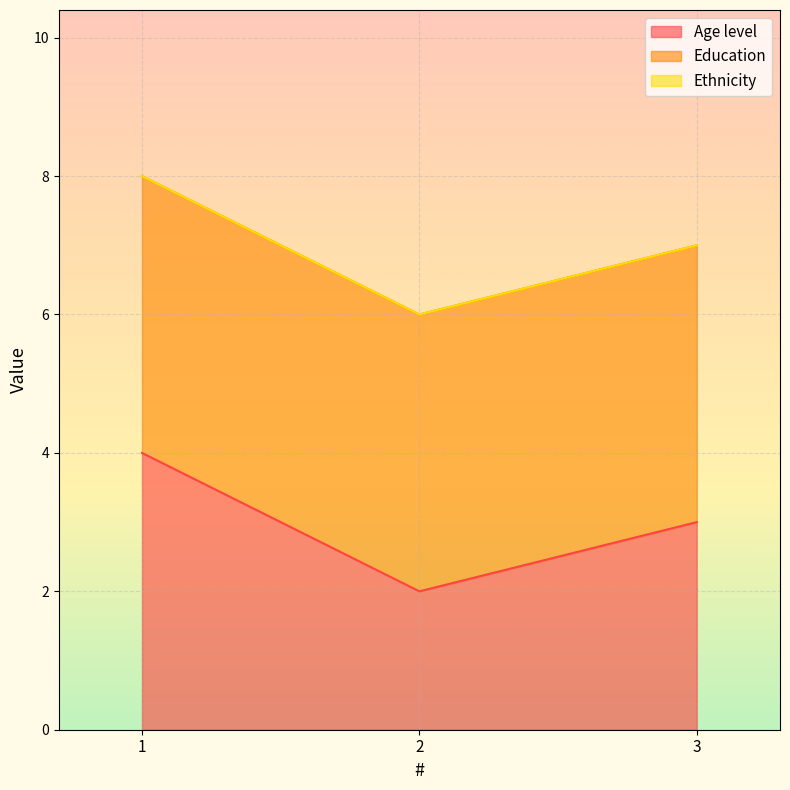

What is the value of the Age level point at the 1st from the left?

4